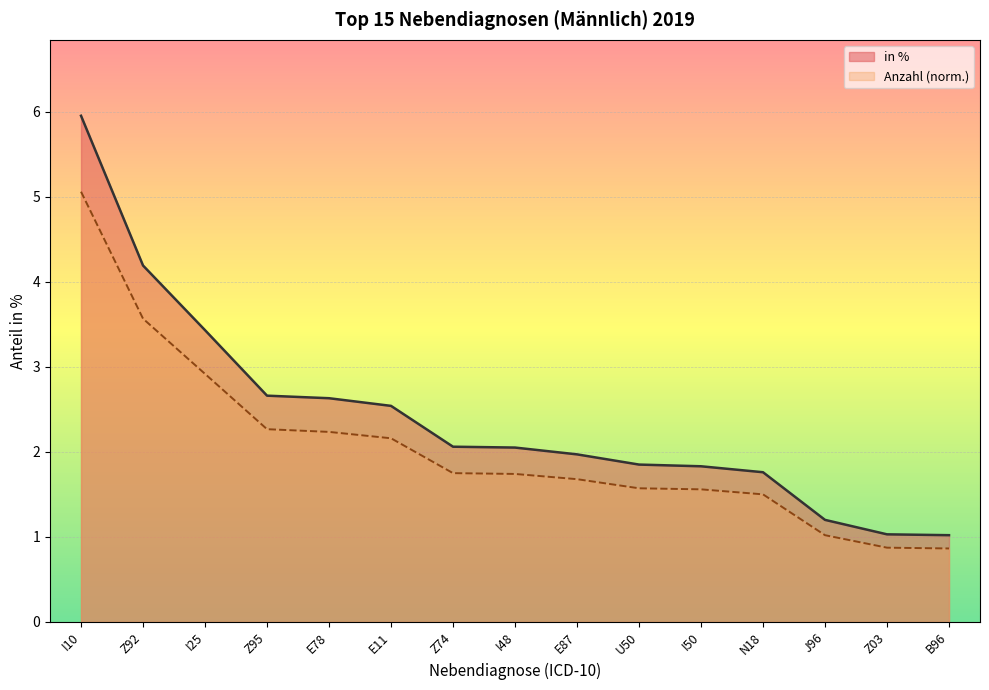

Rank the series at Z03 from lowest to highest value.

Anzahl (norm.), in %